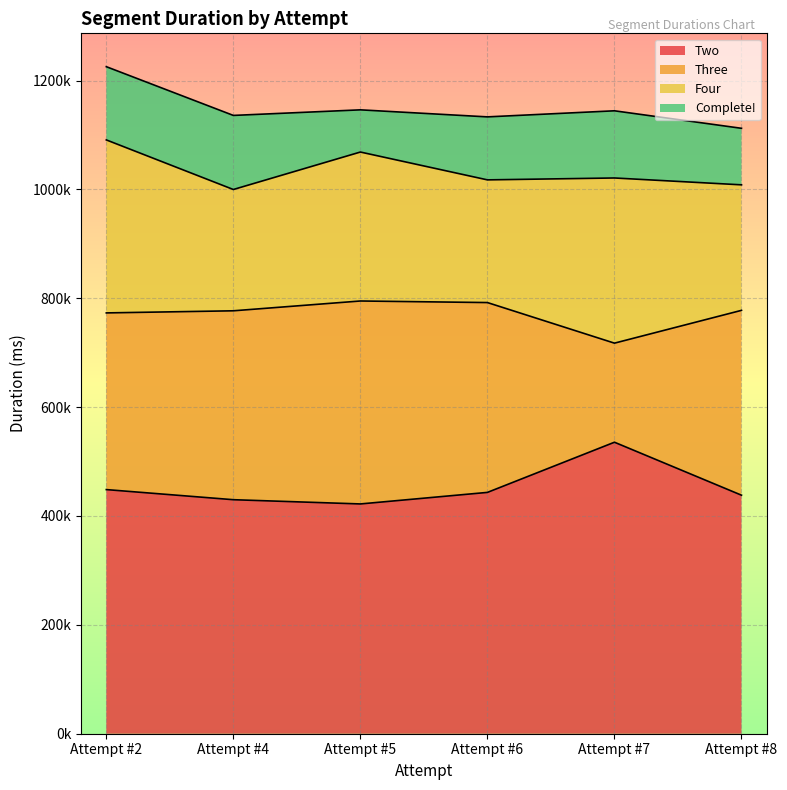

At which category is the sum across all series the highest?

Attempt #2